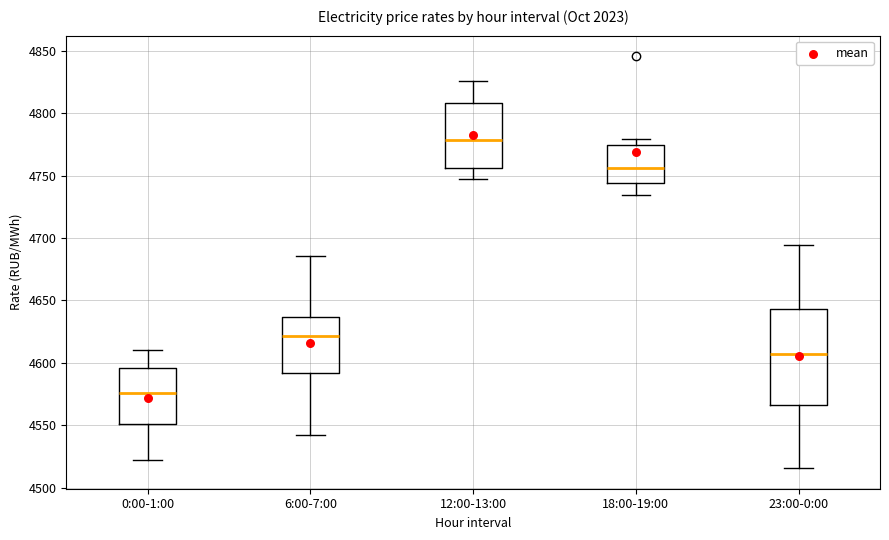

Which box's median line is the highest?

12:00-13:00